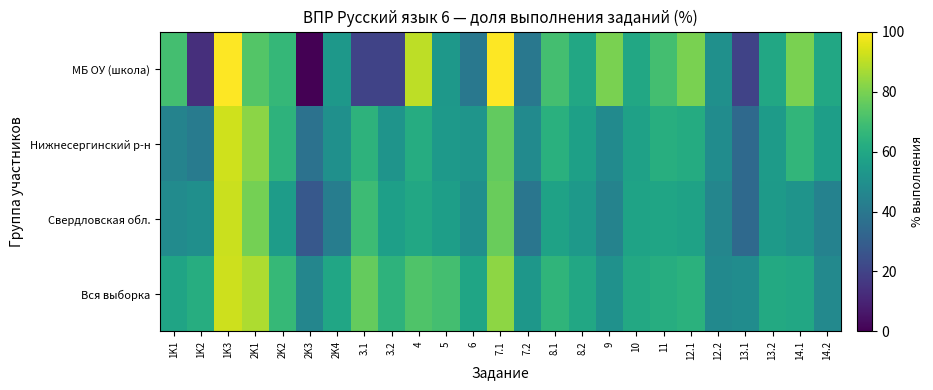

Count the number of data series in this chart.

4